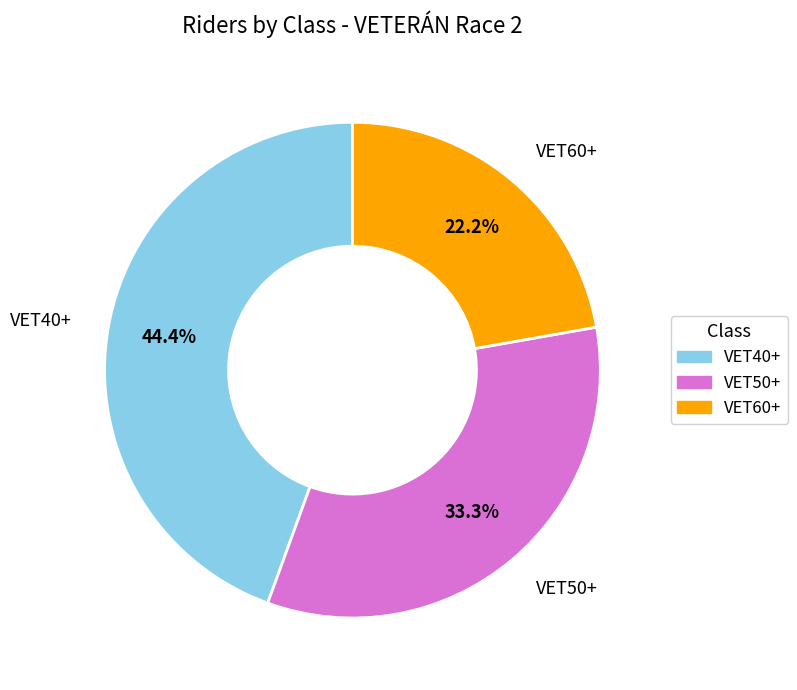

What is the largest slice in the pie chart?

VET40+